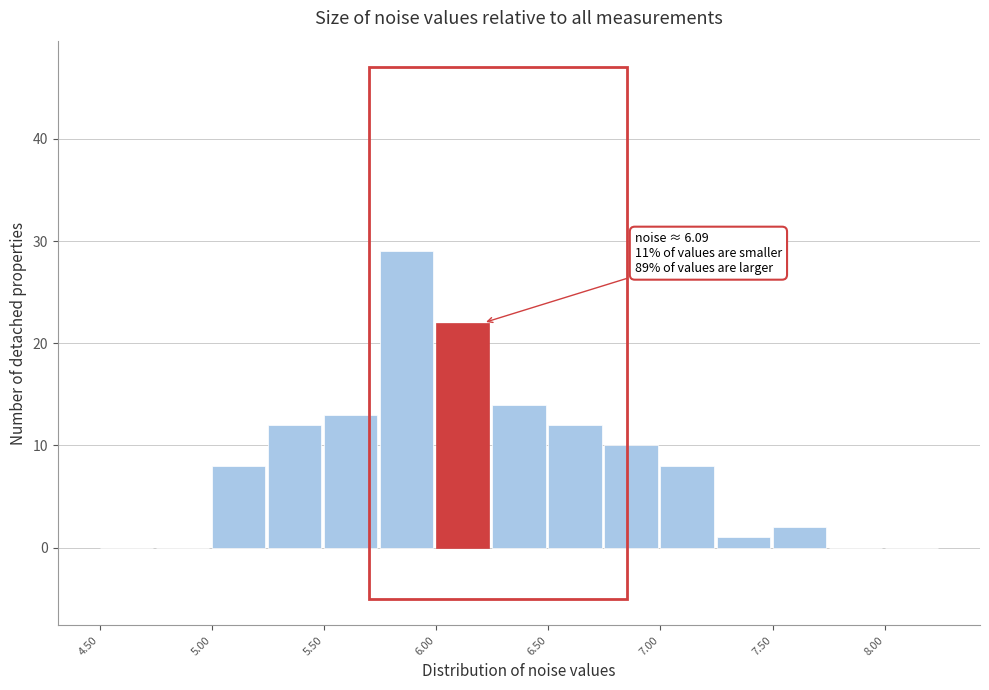

Over which range of the x-axis is the bar tallest?

5.75 to 6.00